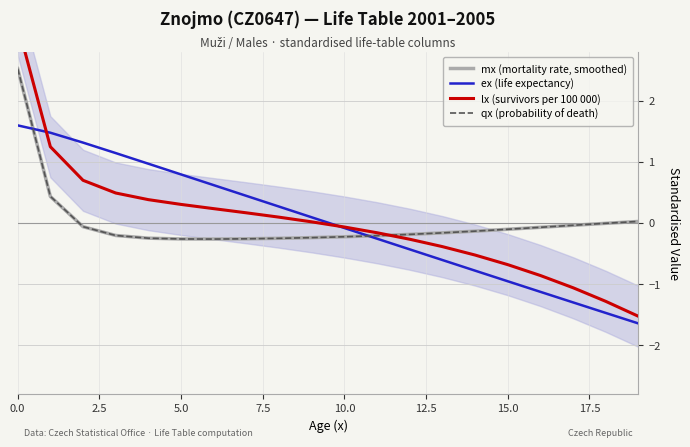

What is the minimum value for qx (probability of death)?

-0.3